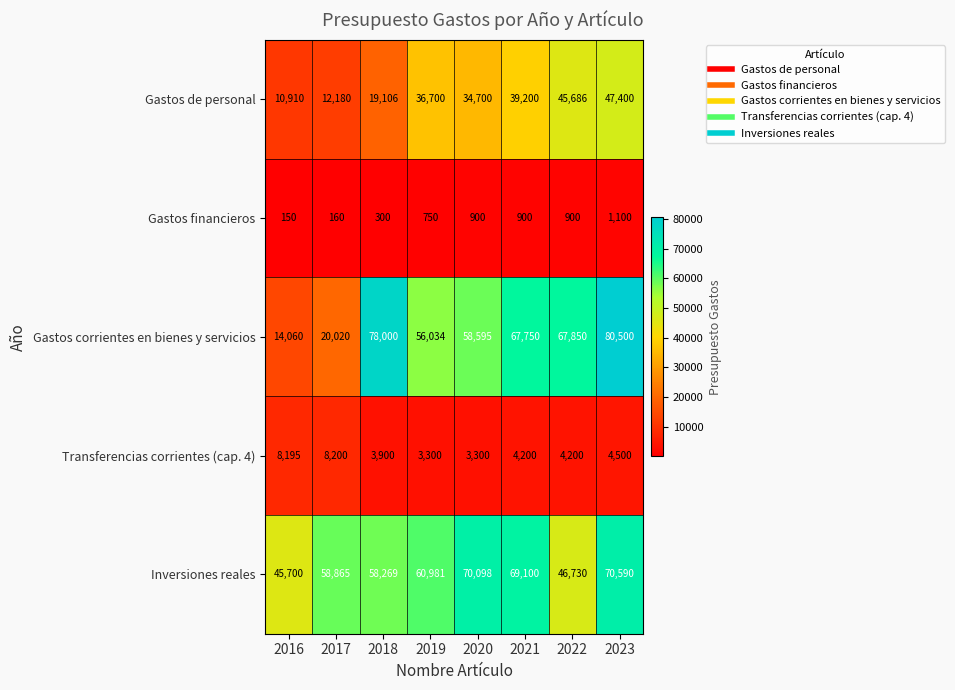

The Gastos corrientes en bienes y servicios series shows 88860 at 2020. True or false?

False